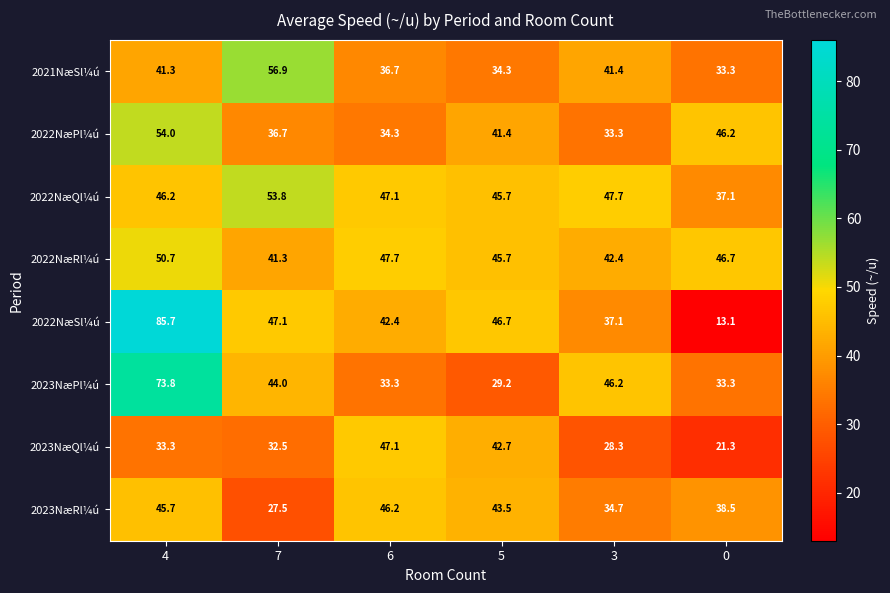

At which category does the chart reach its peak across all series?

4